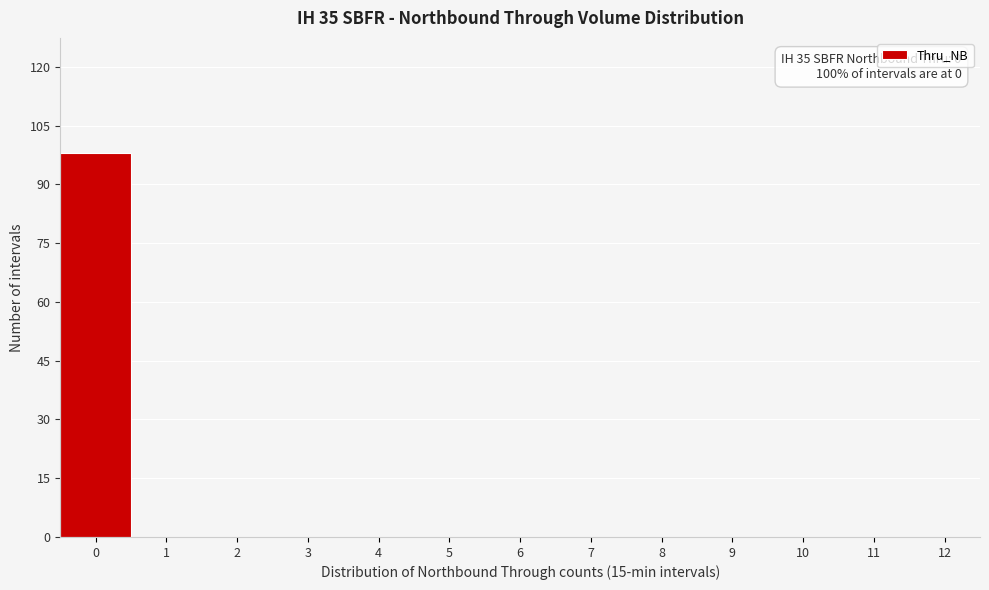

Reading left to right, what are all the values shown in this chart?

0=98	1=0	2=0	3=0	4=0	5=0	6=0	7=0	8=0	9=0	10=0	11=0	12=0